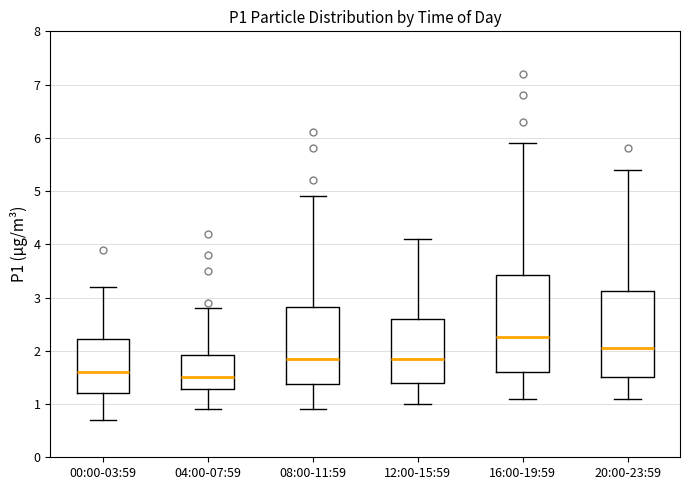

Which box is the tallest, from its lower edge to its upper edge?

16:00-19:59